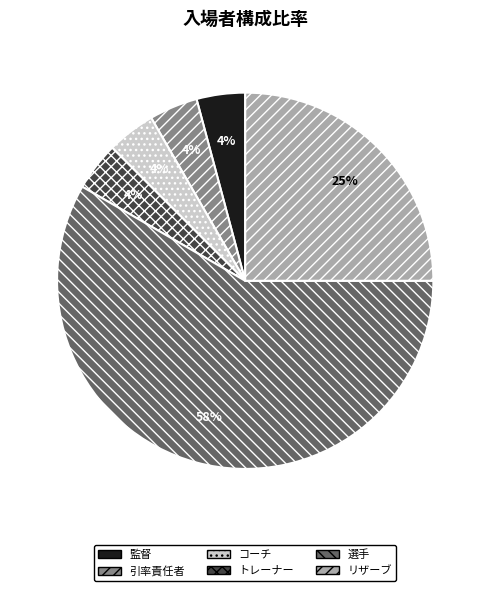

Is the sum of 選手 and リザーブ greater than half?

Yes